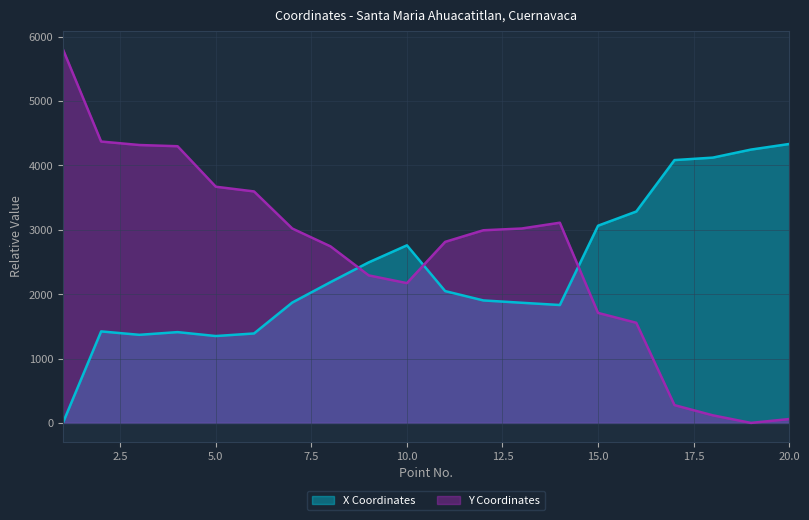

In Y Coordinates, how many points are higher than both neighbors (excluding endpoints)?

1